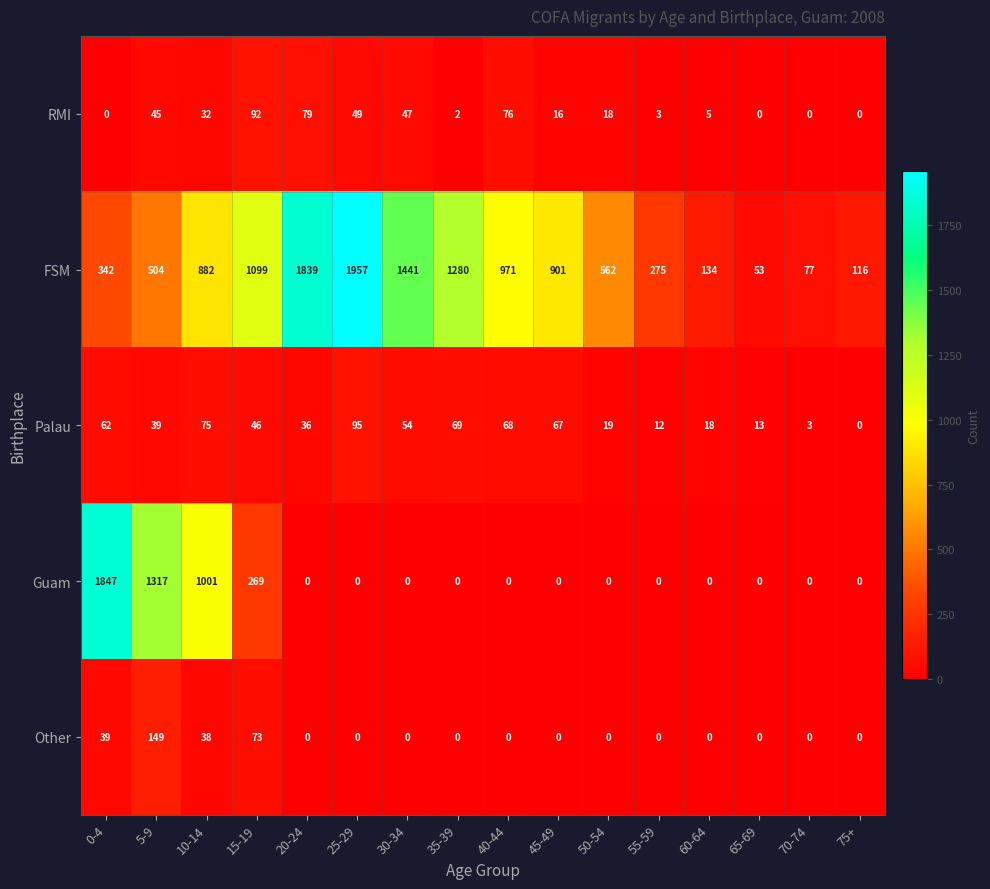

Which series has the largest total across all categories?

FSM